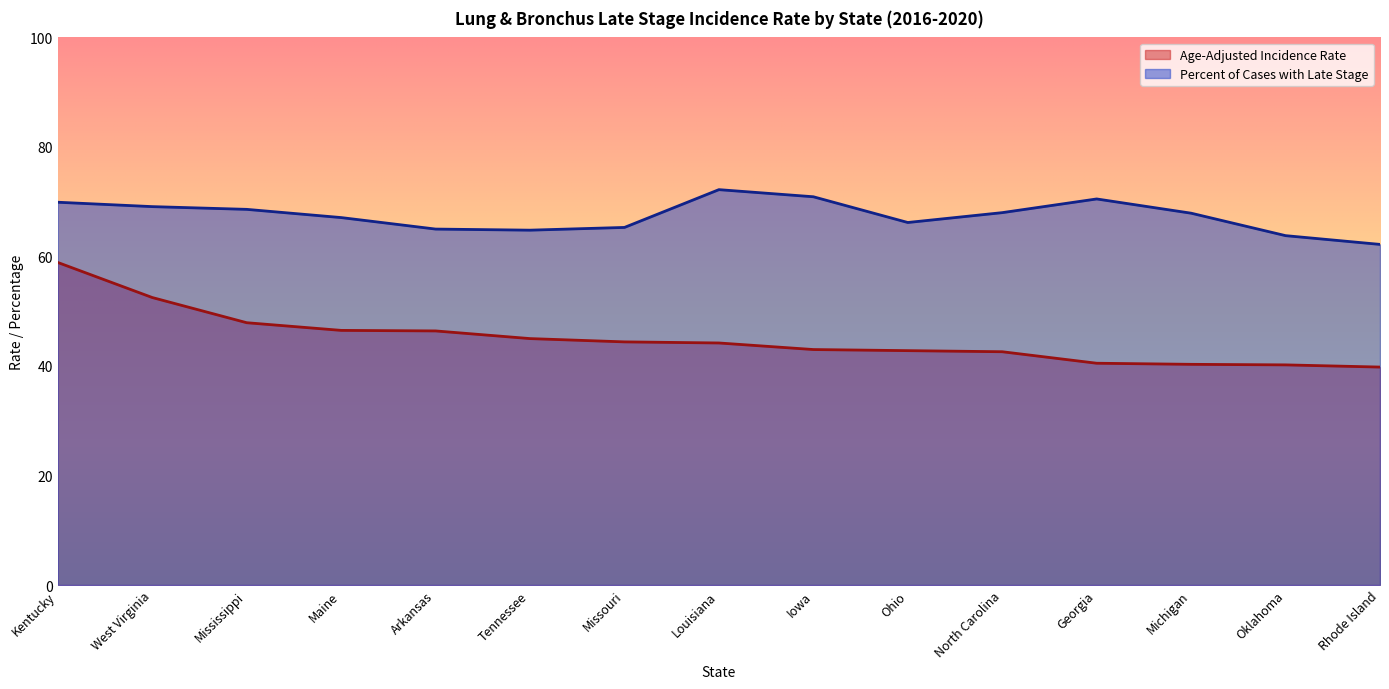

What is the value of the Percent of Cases with Late Stage point at the 3rd from the left?

68.6